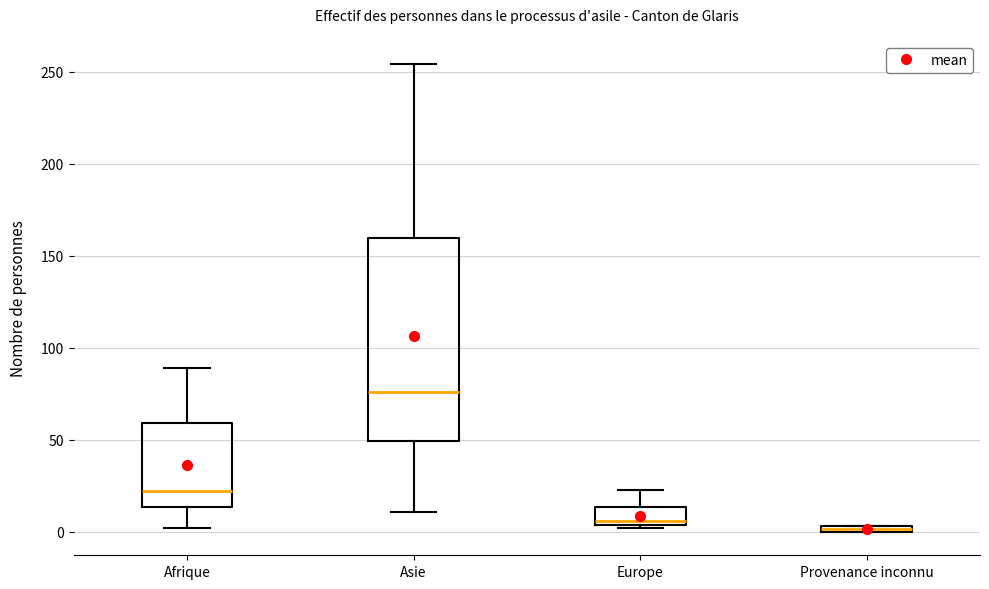

Which box is the tallest, from its lower edge to its upper edge?

Asie